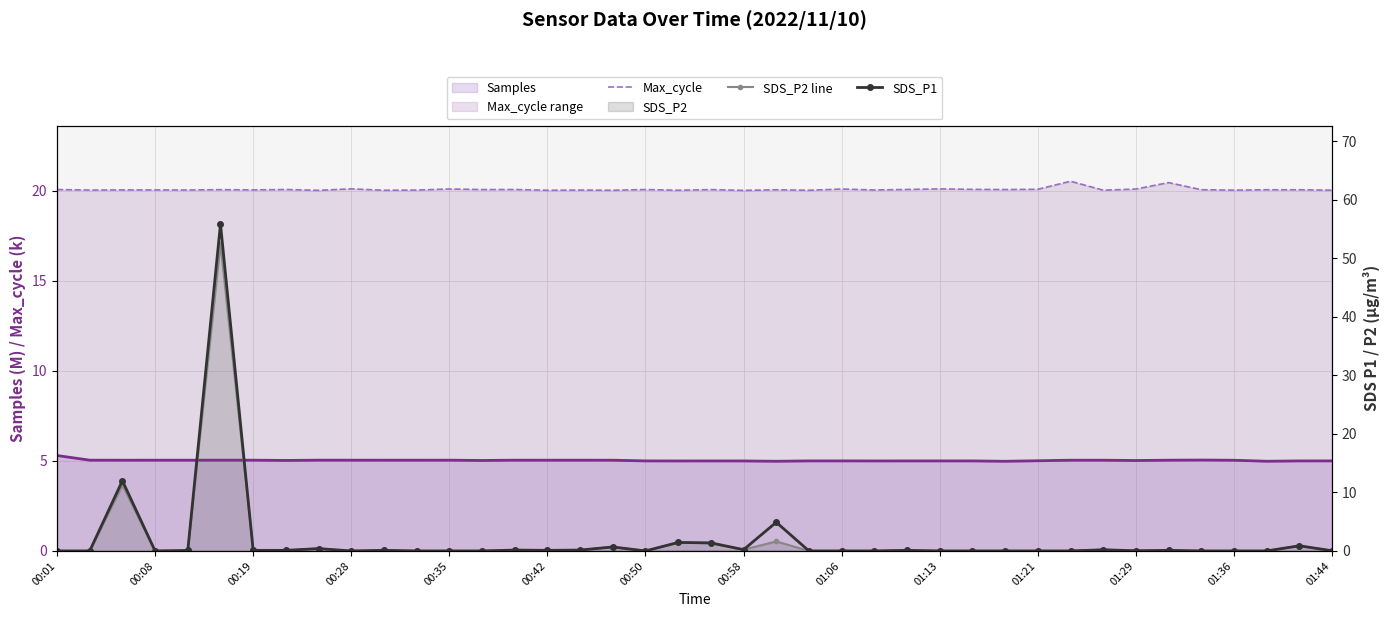

Is the value of SDS_P2 line at 14 greater than the value of SDS_P1 at 32?

No